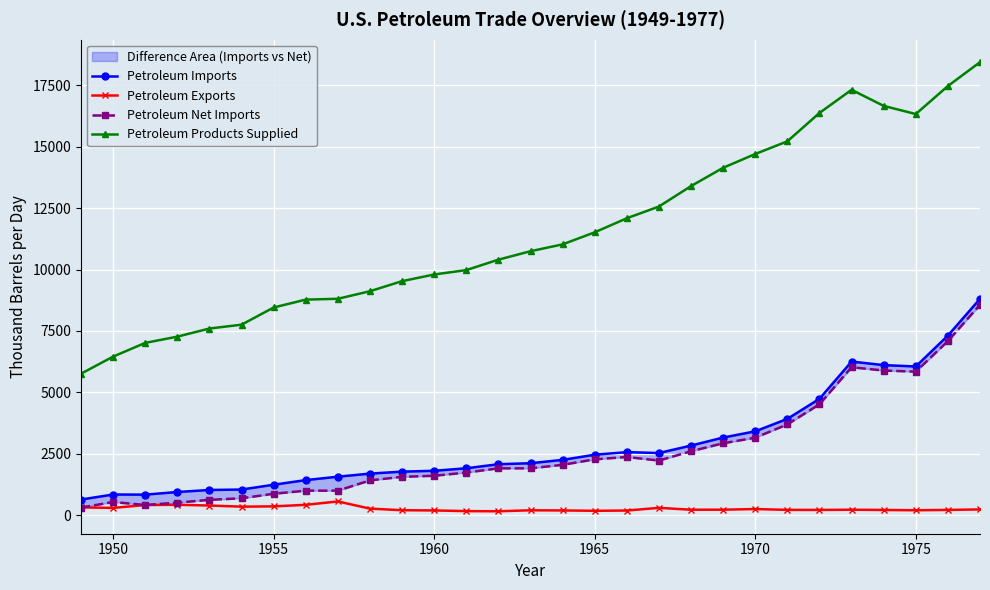

True or false: Petroleum Products Supplied and Petroleum Exports cross at least once.

False